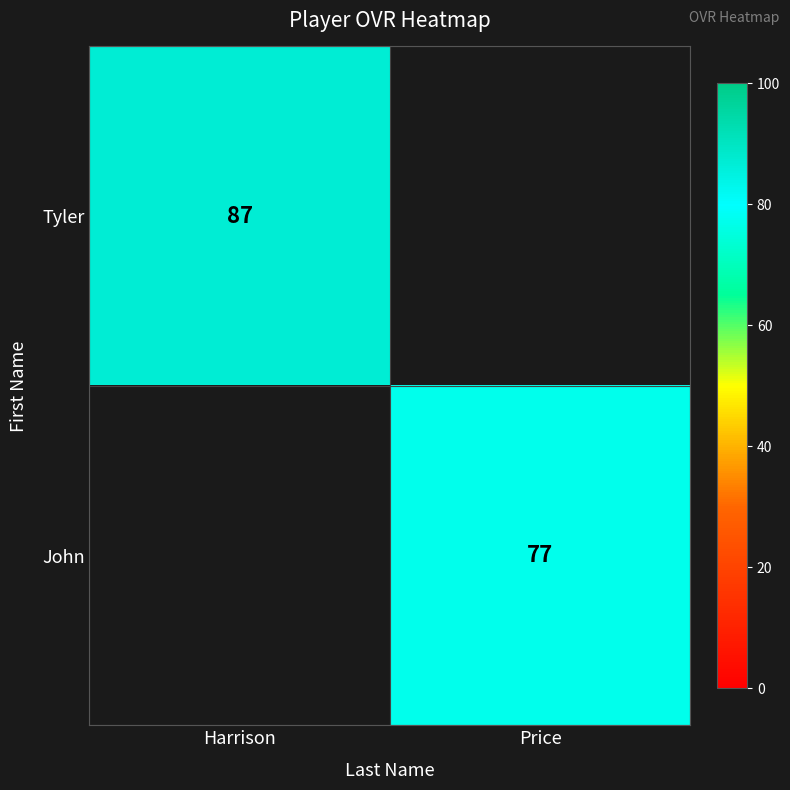

The Tyler series shows 34 at Harrison. True or false?

False